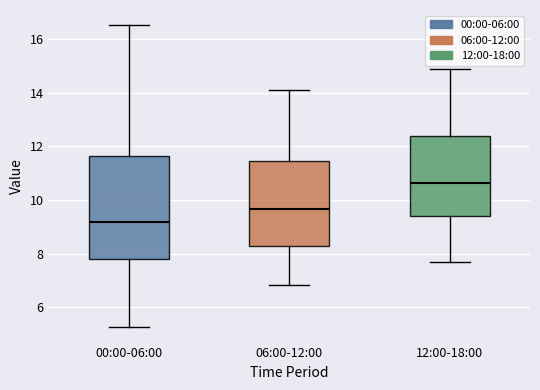

Reading left to right, read every box against the y-axis: the position of its median line, the range the box covers, and the ends of its whiskers. The values are not printed on the chart, so give them approximately, as read against the axis.

00:00-06:00: median 9.2, box 7.8 to 11.6, whiskers 5.2 to 16.6
06:00-12:00: median 9.6, box 8.2 to 11.4, whiskers 6.8 to 14.2
12:00-18:00: median 10.6, box 9.4 to 12.4, whiskers 7.8 to 15.0